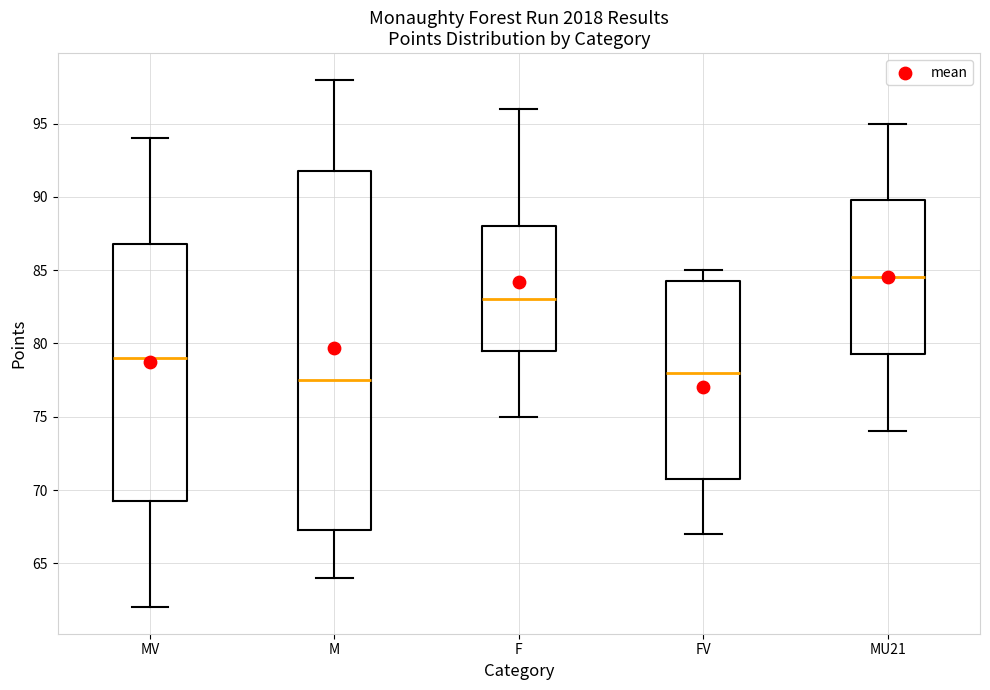

Reading left to right, read every box against the y-axis: the position of its median line, the range the box covers, and the ends of its whiskers. The values are not printed on the chart, so give them approximately, as read against the axis.

MV: median 79.0, box 69.5 to 87.0, whiskers 62.0 to 94.0
M: median 77.5, box 67.5 to 92.0, whiskers 64.0 to 98.0
F: median 83.0, box 79.5 to 88.0, whiskers 75.0 to 96.0
FV: median 78.0, box 71.0 to 84.5, whiskers 67.0 to 85.0
MU21: median 84.5, box 79.5 to 90.0, whiskers 74.0 to 95.0